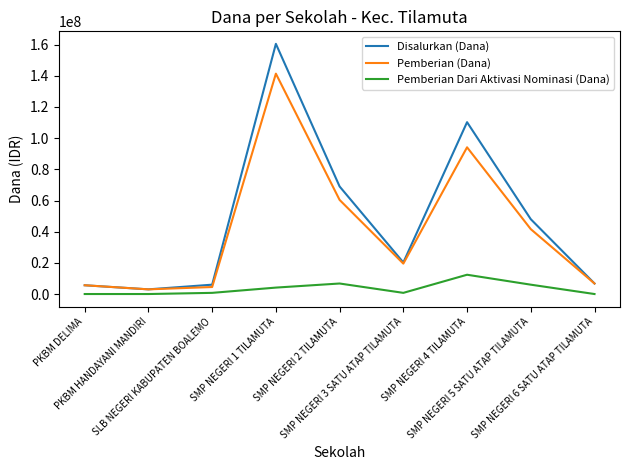

Which series has the widest spread of values?

Disalurkan (Dana)